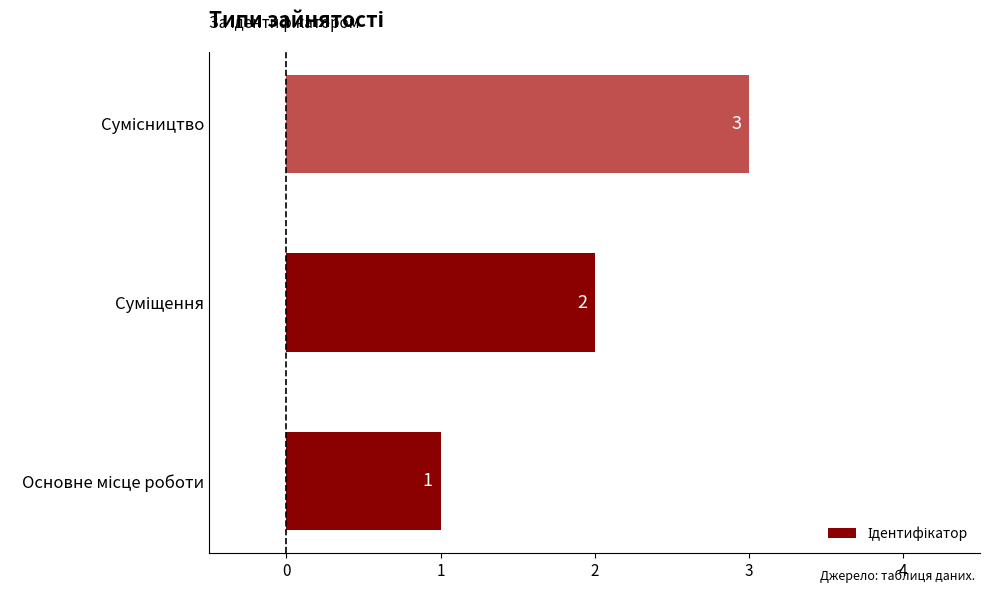

What is the maximum value shown in the chart?

3